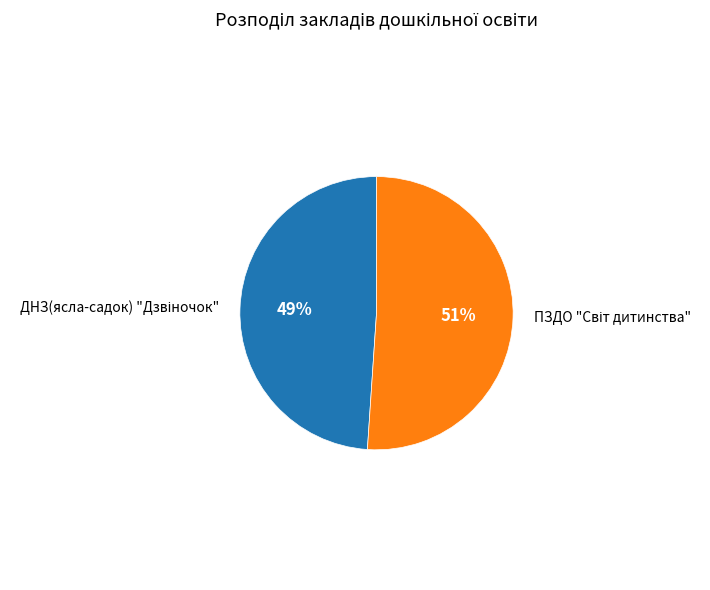

Is there any slice that represents more than half of the pie?

Yes